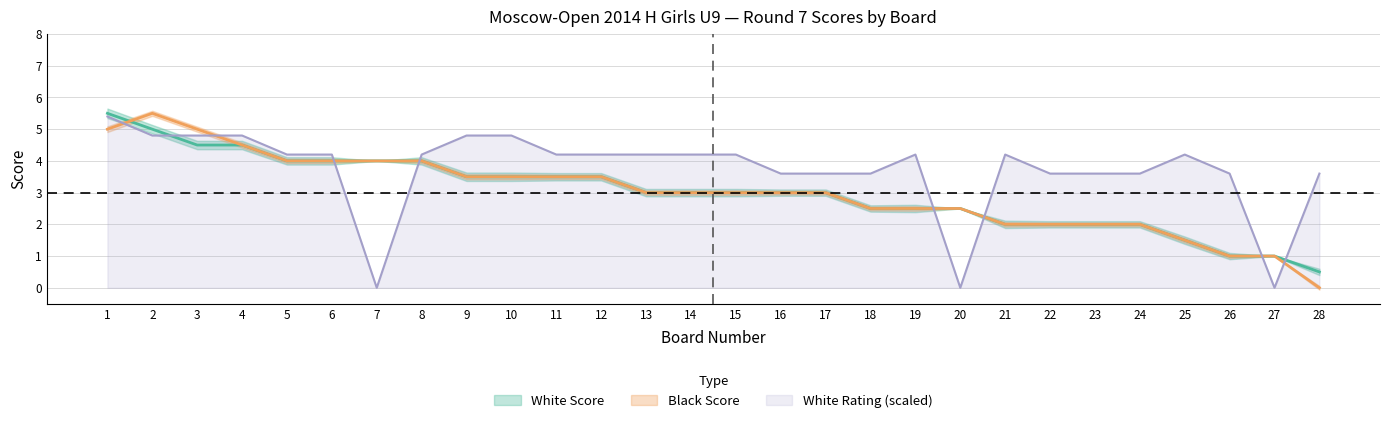

True or false: White Score has more than 1 interior local peaks.

False